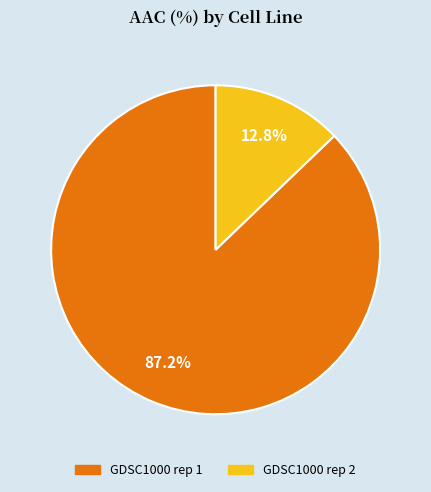

To the nearest percent, what is the combined percentage of GDSC1000 rep 1 and GDSC1000 rep 2?

100%